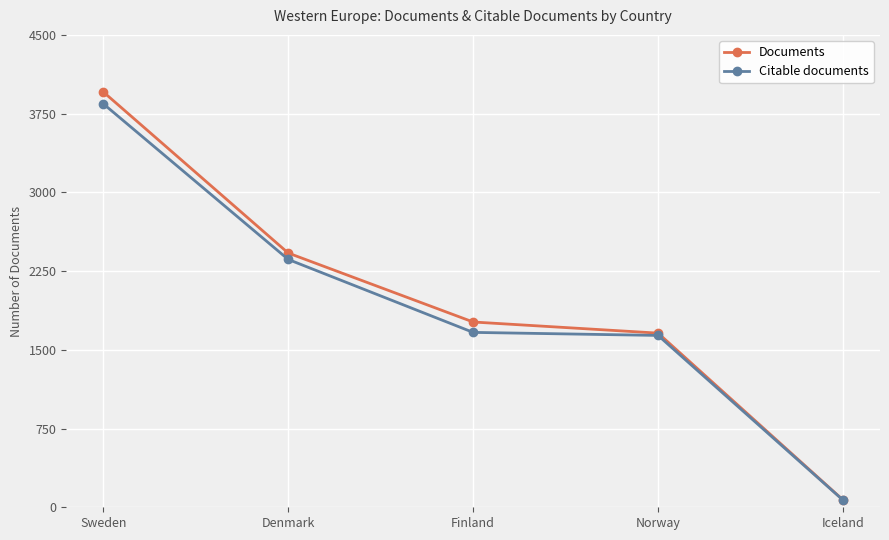

List the series in order of their overall mean, highest first.

Documents, Citable documents